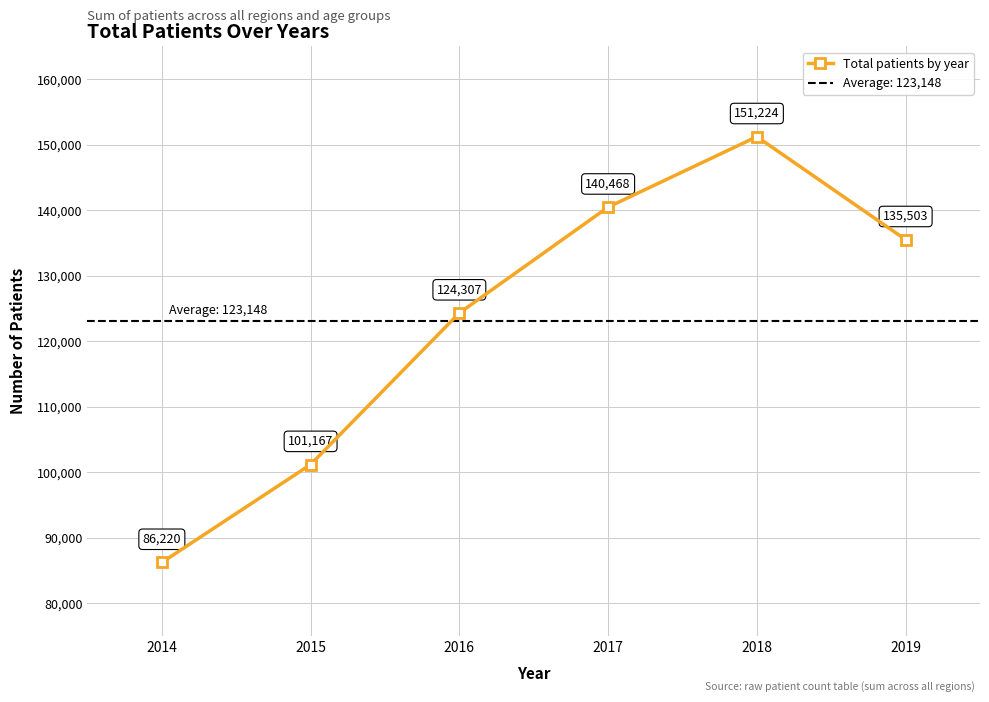

At which category does the data reach its first local peak?

2018